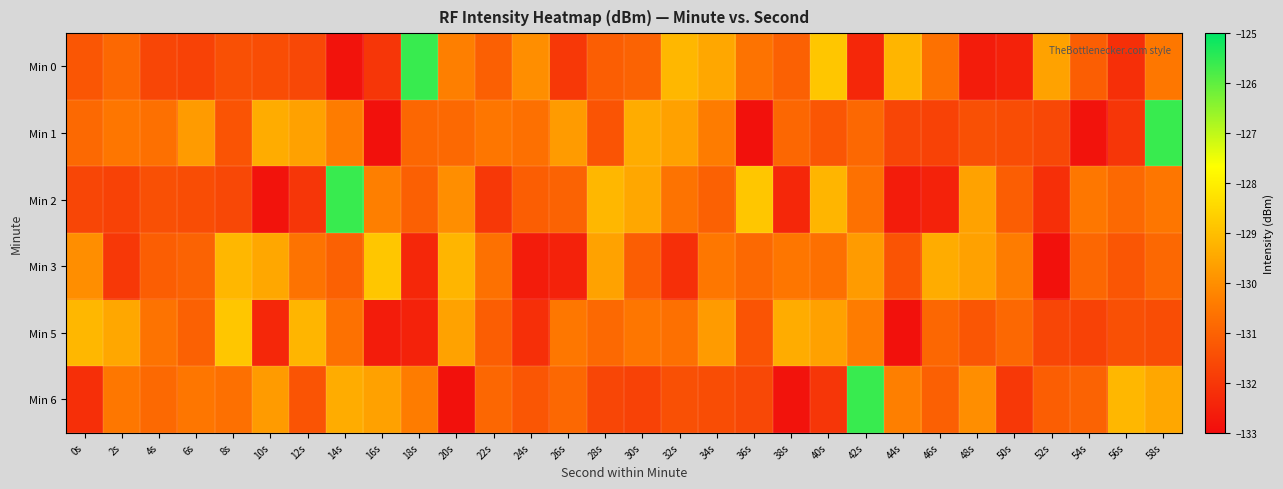

Which category has the lowest value across all series?

16s